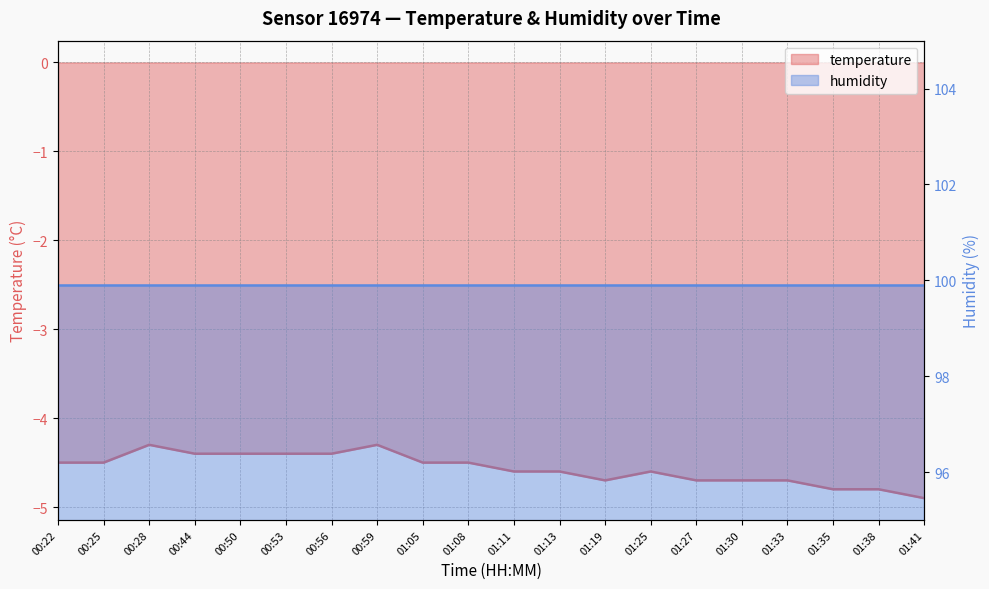

Where is the first local minimum?

01:19